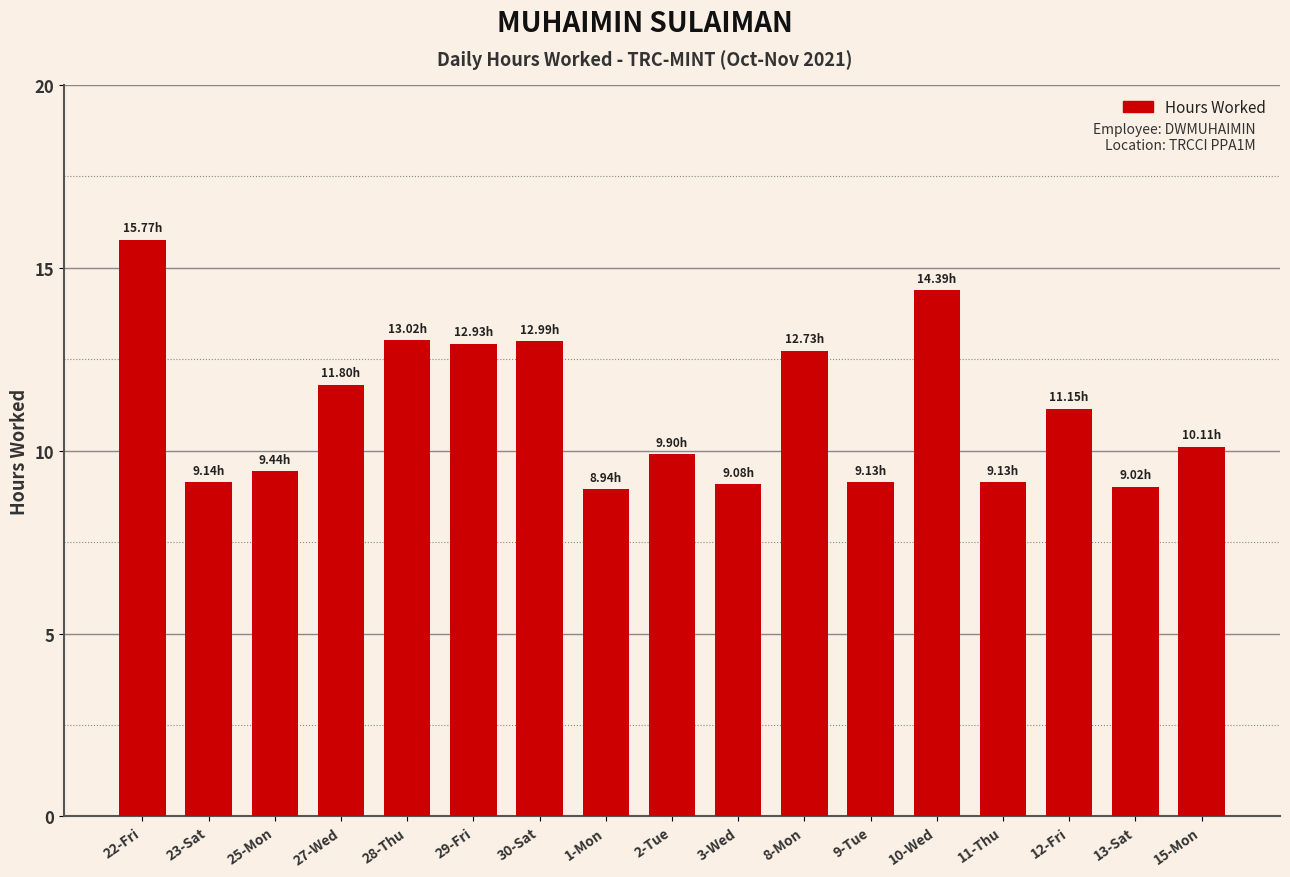

Between 29-Fri and 25-Mon, which is larger?

29-Fri